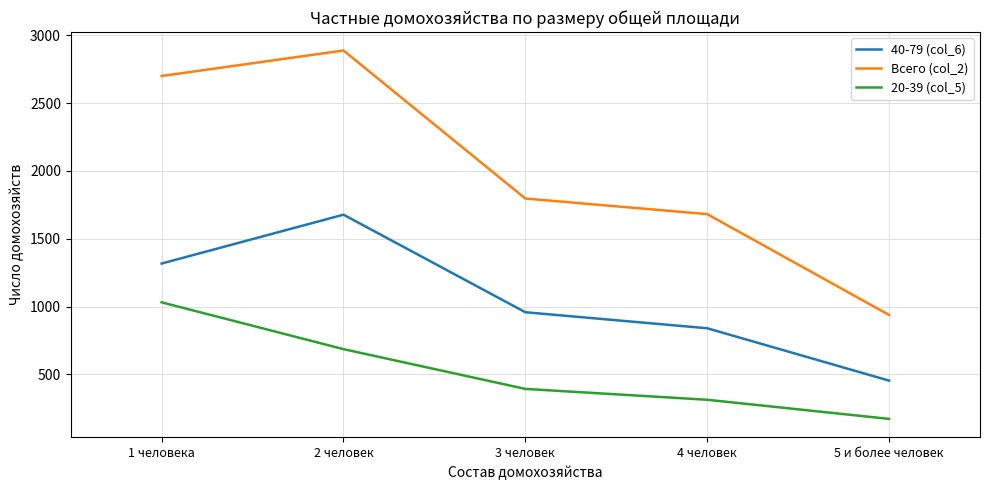

True or false: 40-79 (col_6) has more than 0 interior local peaks.

True